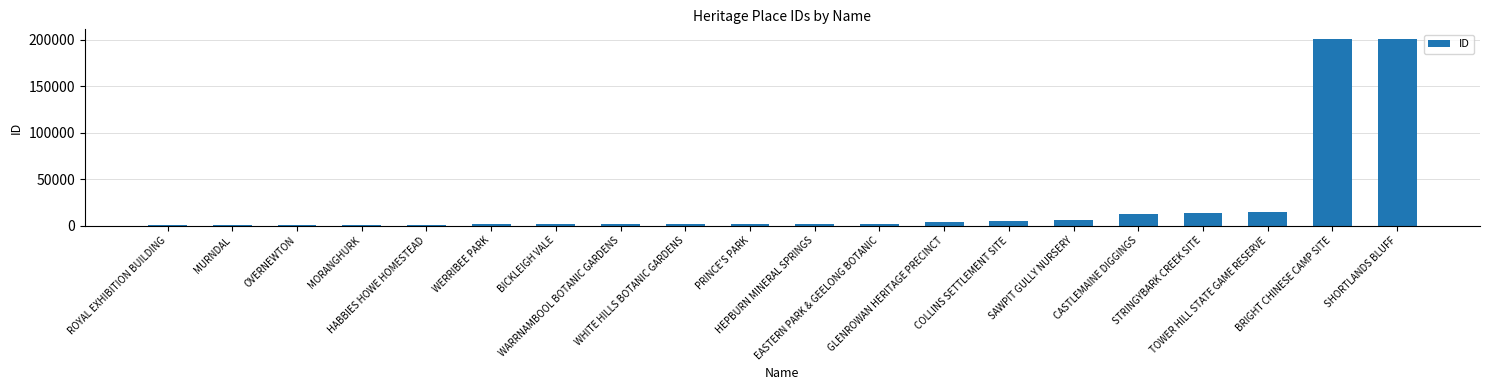

List the labels in order of value, smallest first.

ROYAL EXHIBITION BUILDING, MURNDAL, OVERNEWTON, MORANGHURK, HABBIES HOWE HOMESTEAD, WERRIBEE PARK, BICKLEIGH VALE, WARRNAMBOOL BOTANIC GARDENS, WHITE HILLS BOTANIC GARDENS, PRINCE'S PARK, HEPBURN MINERAL SPRINGS, EASTERN PARK & GEELONG BOTANIC, GLENROWAN HERITAGE PRECINCT, COLLINS SETTLEMENT SITE, SAWPIT GULLY NURSERY, CASTLEMAINE DIGGINGS, STRINGYBARK CREEK SITE, TOWER HILL STATE GAME RESERVE, BRIGHT CHINESE CAMP SITE, SHORTLANDS BLUFF